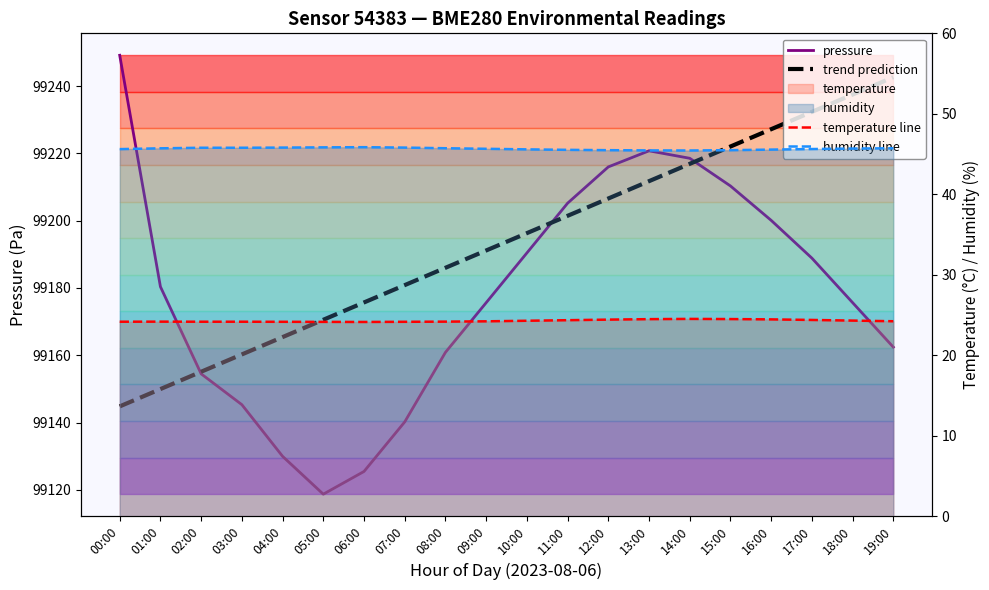

How many values in the trend prediction series are below 99196?

10